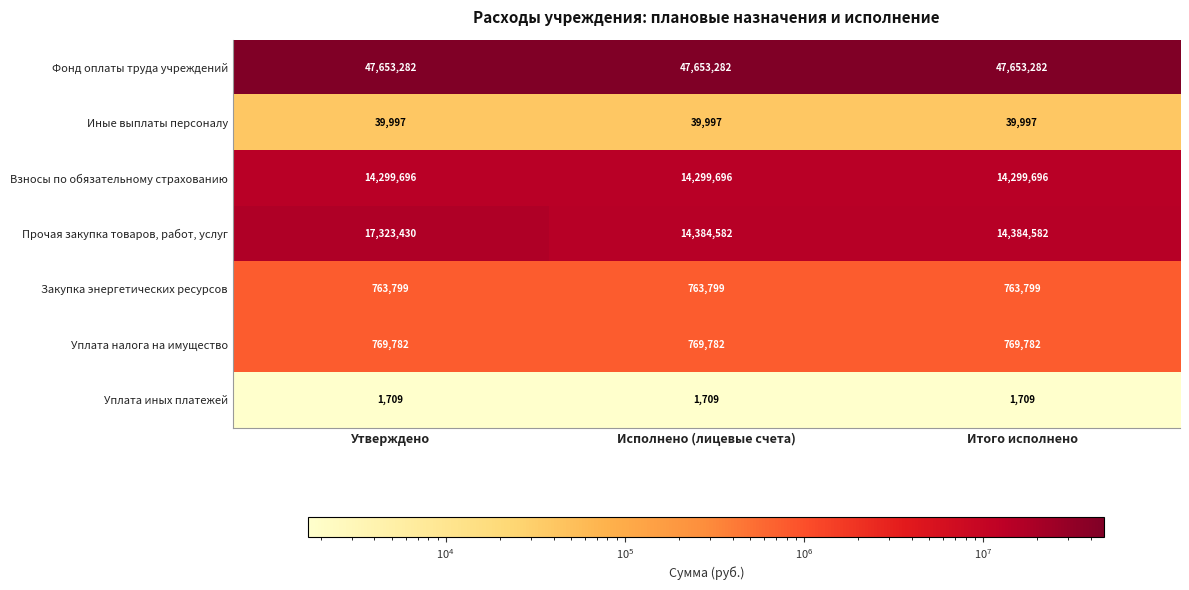

Which series changed the most between Утверждено and Итого исполнено?

Прочая закупка товаров, работ, услуг